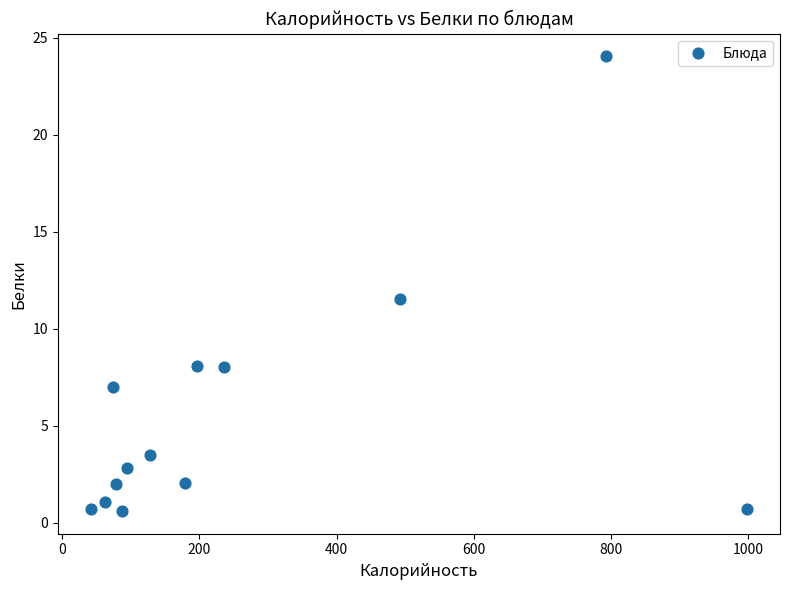

What Y value in the scatter plot is closest to 12?

11.5